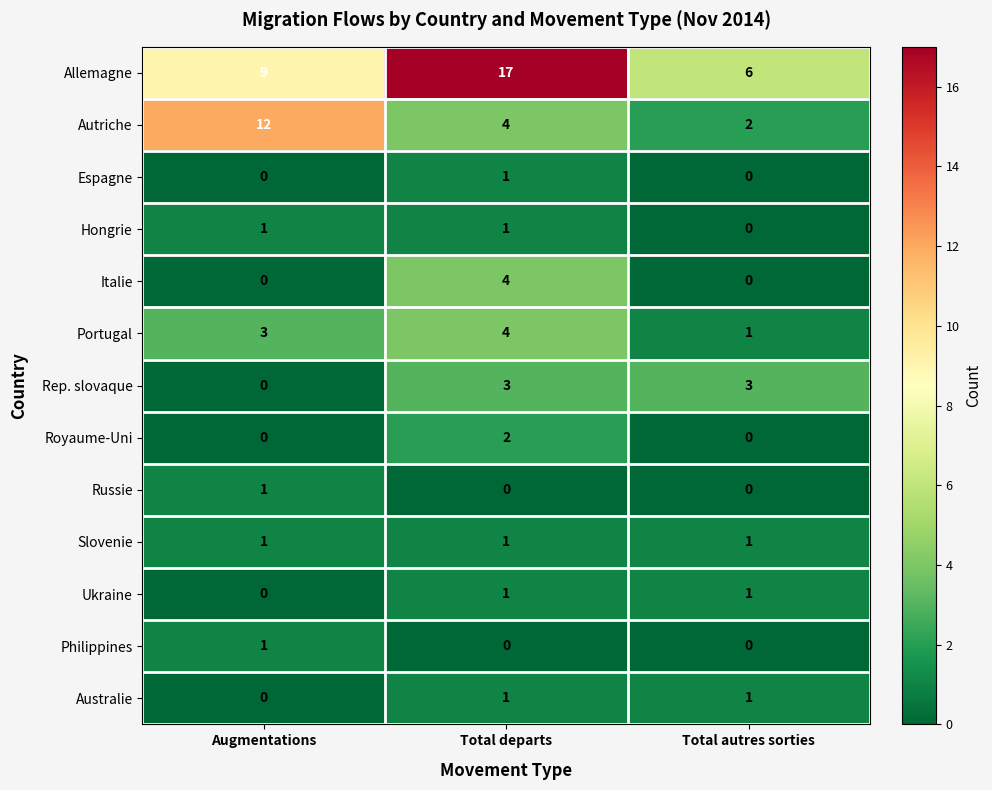

Is it true that Philippines equals -1 at Total departs?

False